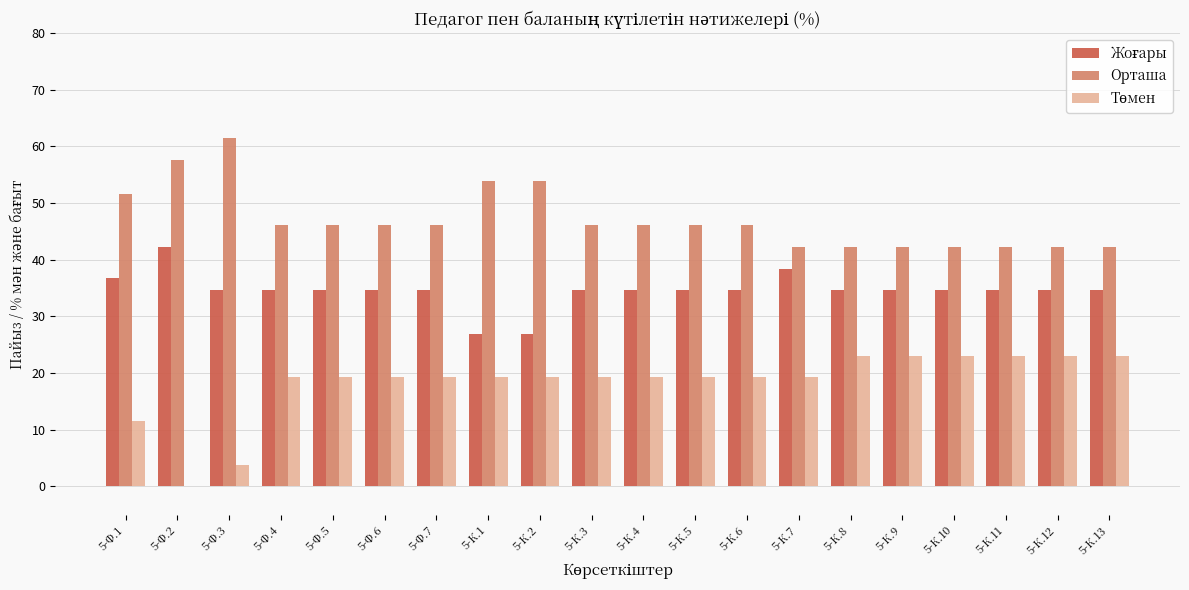

What is the sum of all Орташа values?

944.0